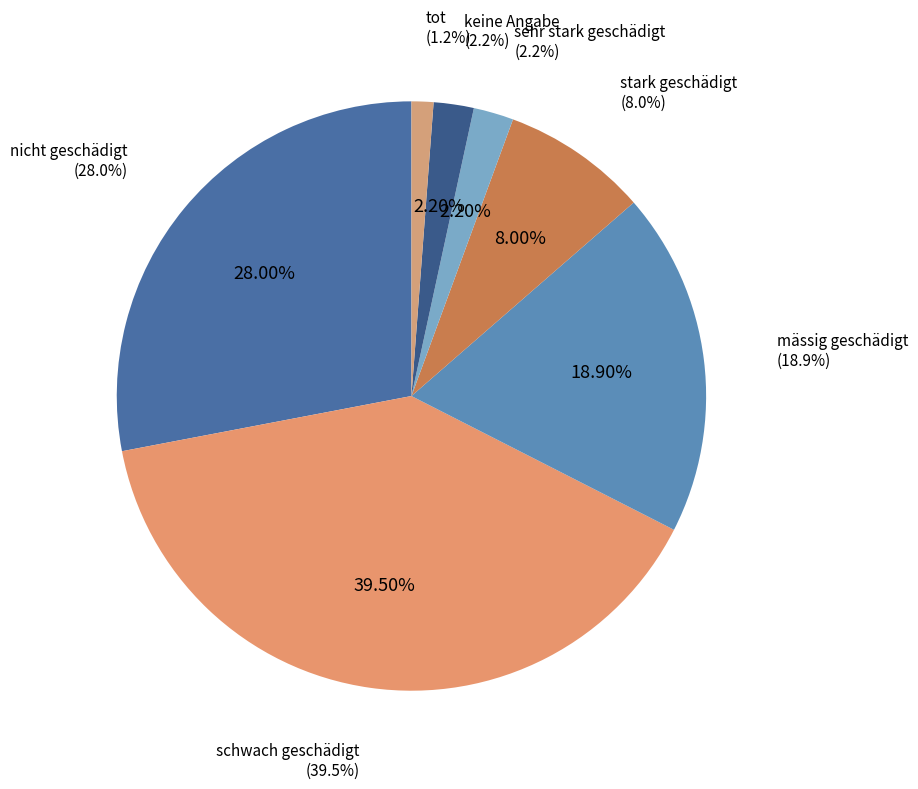

What is the change in value from schwach geschädigt to mässig geschädigt?

-20.6